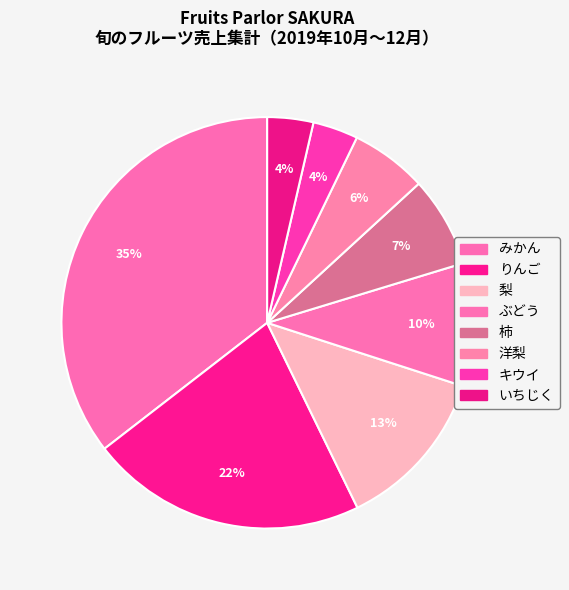

To the nearest percent, what is the difference between the いちじく and ぶどう slice percentages?

6%